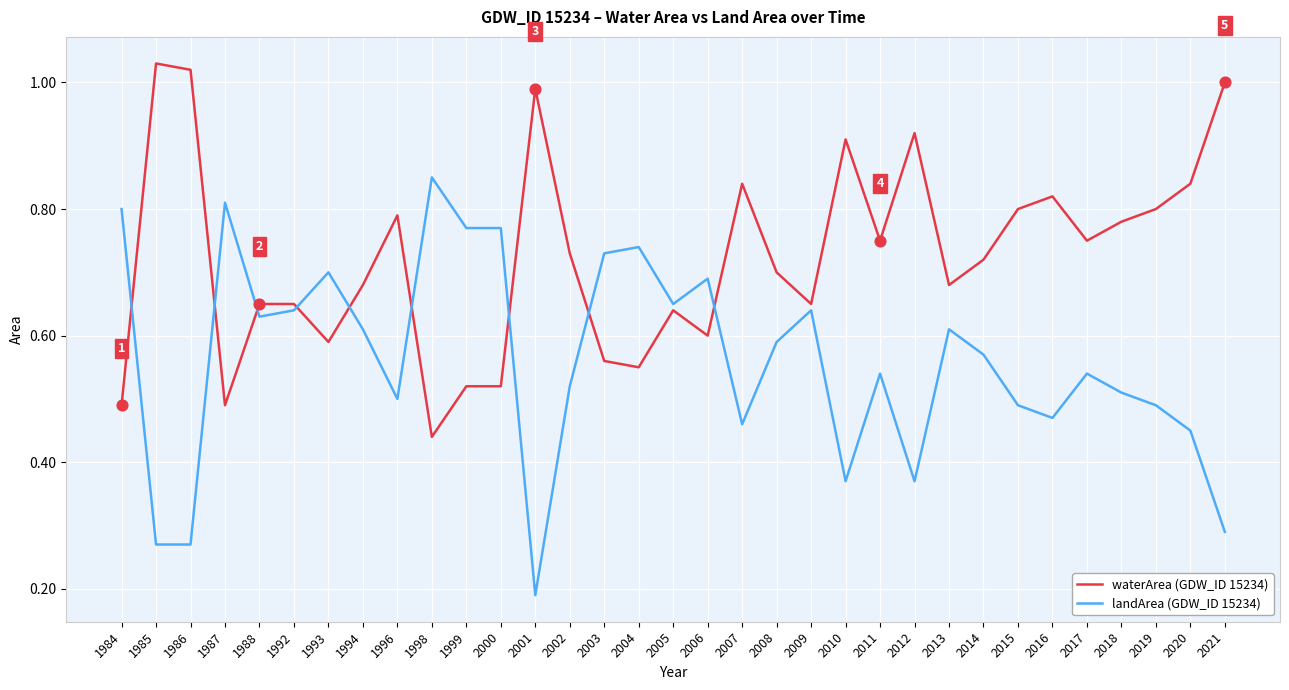

What is the total value across all series at 2019?

1.3